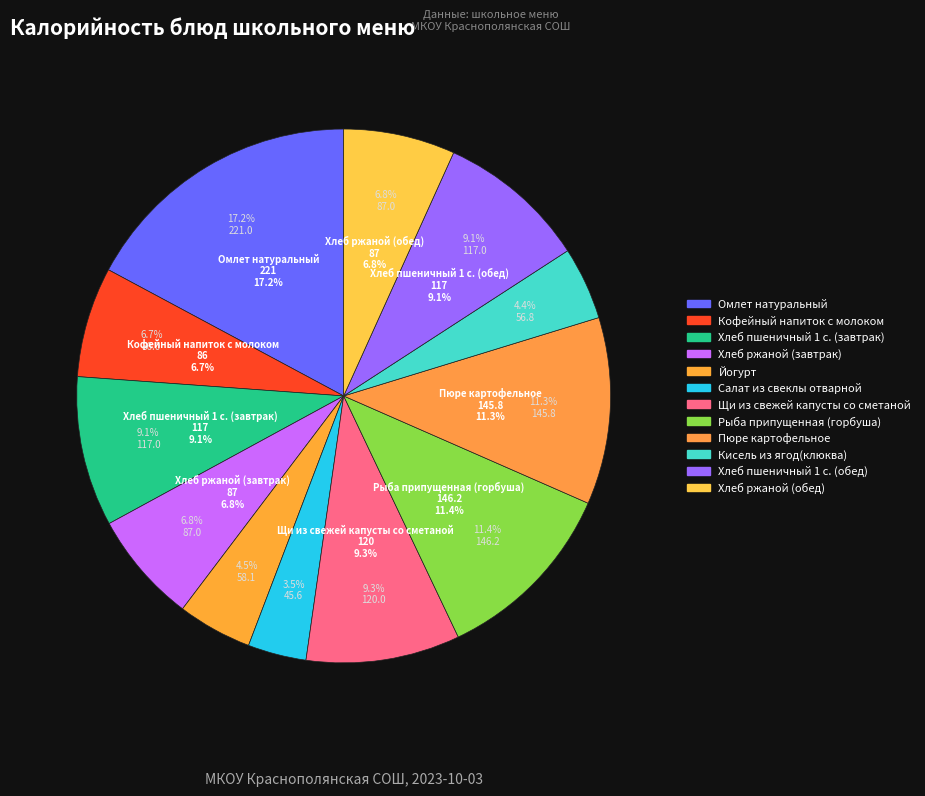

To the nearest percent, what is the combined percentage of Кофейный напиток с молоком and Хлеб пшеничный 1 с. (завтрак)?

16%